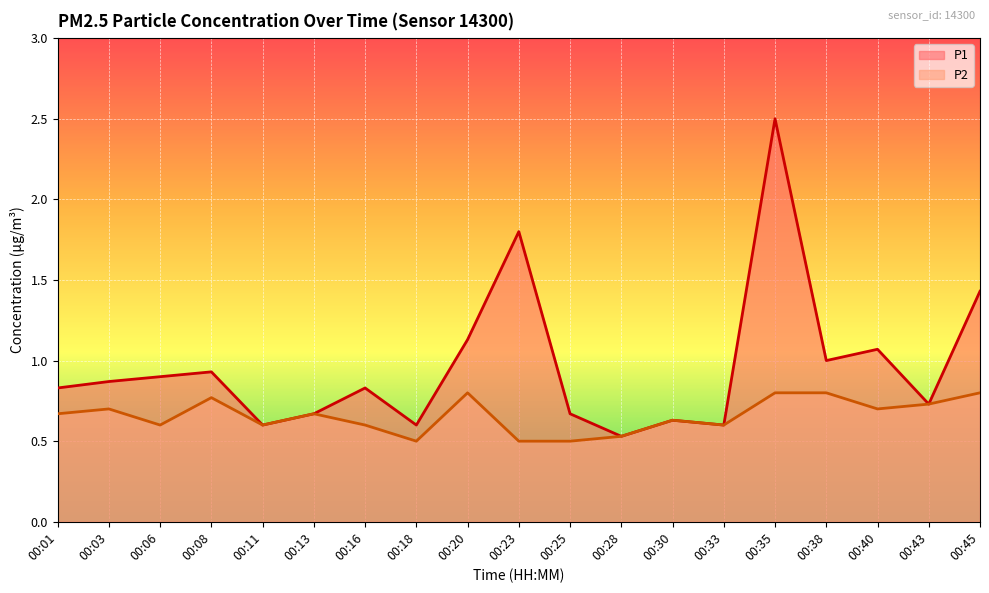

What is the smallest value displayed?

0.5